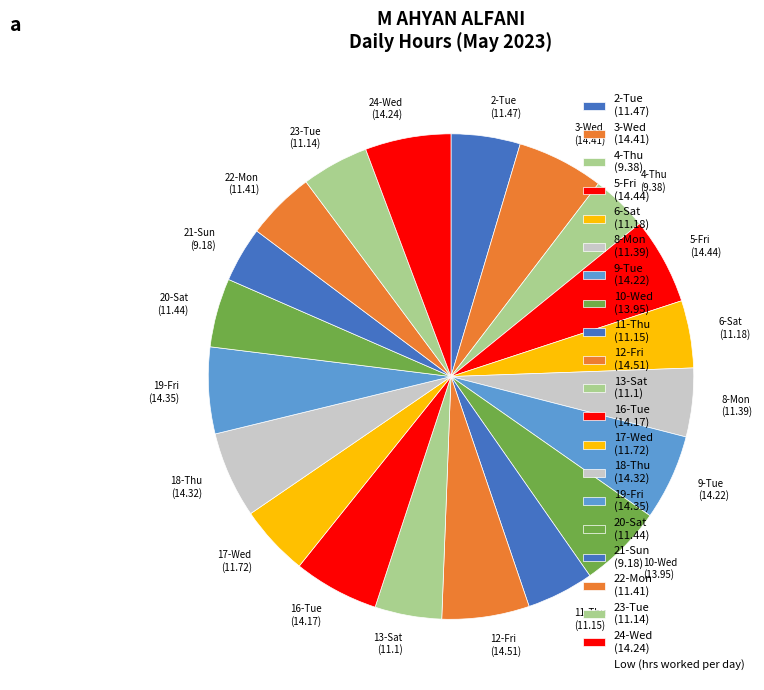

Approximately how many times larger is the value at 2-Tue (11.47) compared to 4-Thu (9.38)?

1.2